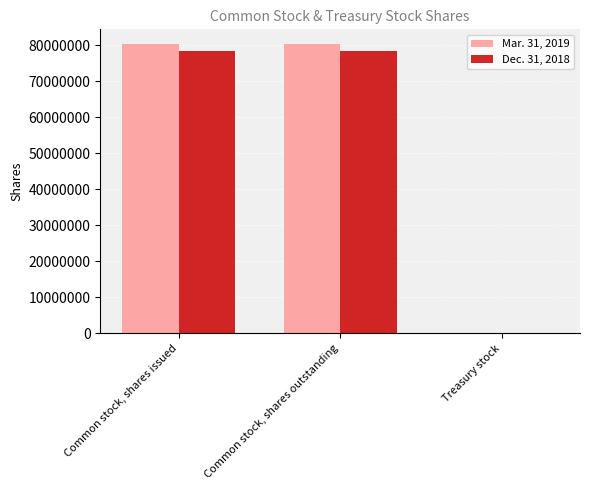

Is the value of Mar. 31, 2019 at Treasury stock greater than the value of Dec. 31, 2018 at Common stock, shares issued?

No